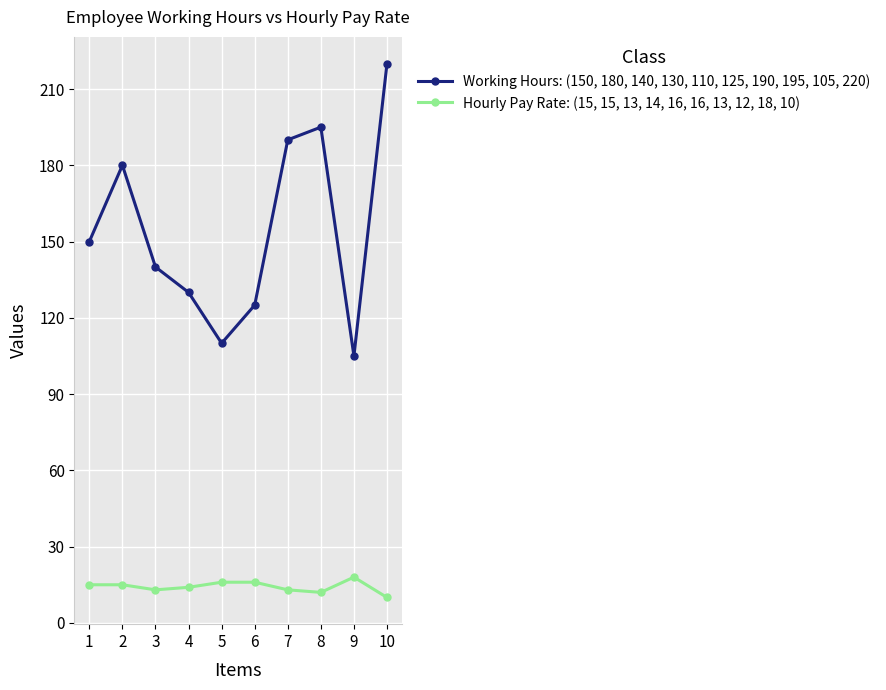

Is this an area chart (filled region under the line)?

No